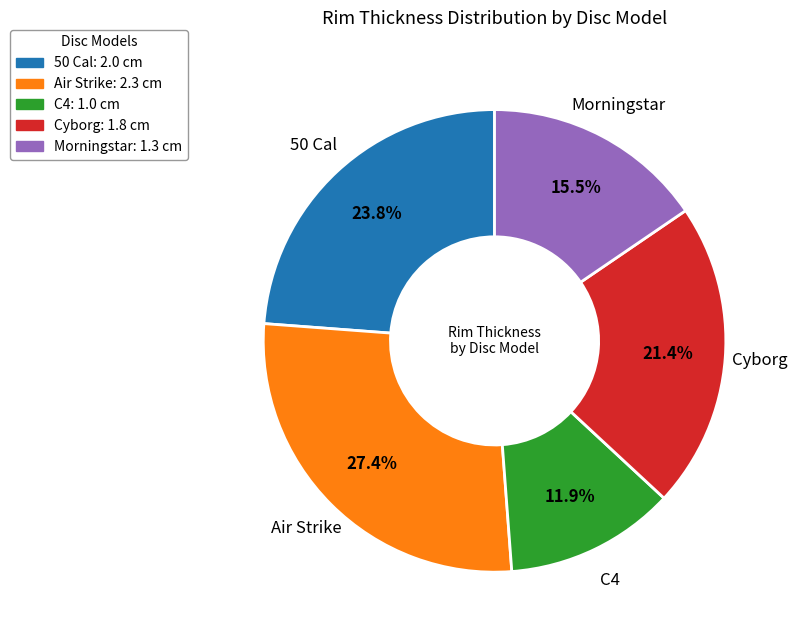

What is the smallest slice in the pie chart?

C4